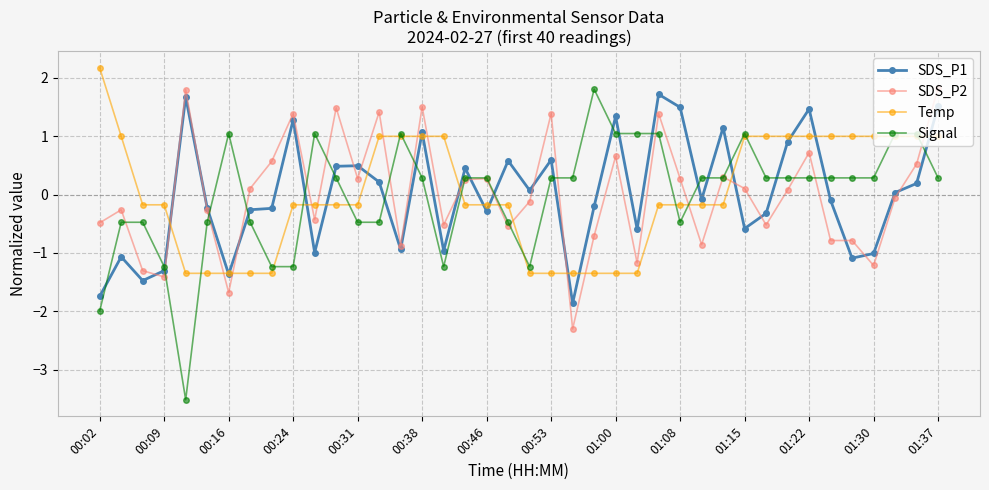

How many series are shown in this chart?

4